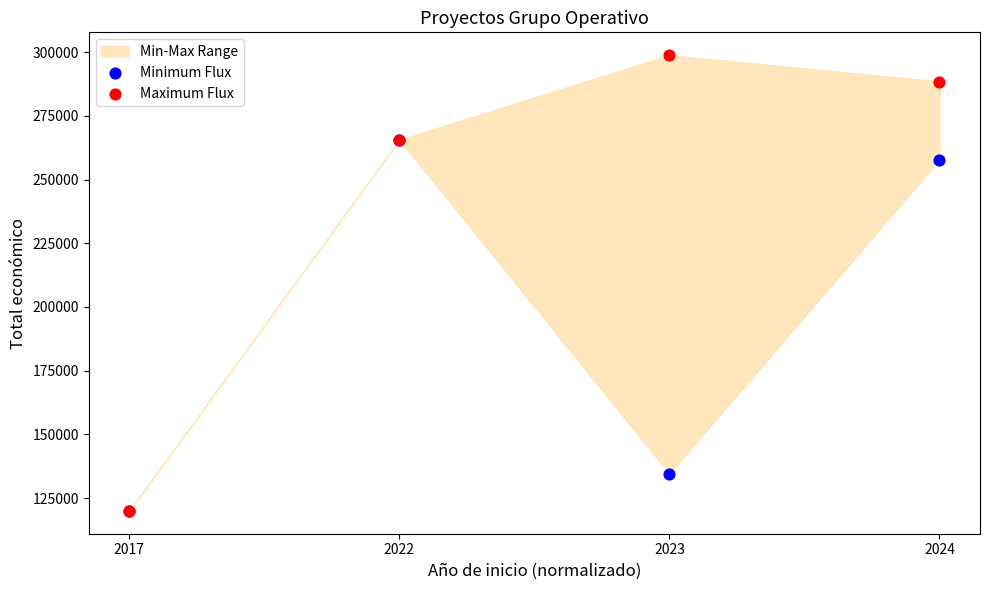

Across all series, what Y value is closest to 209392?

257770